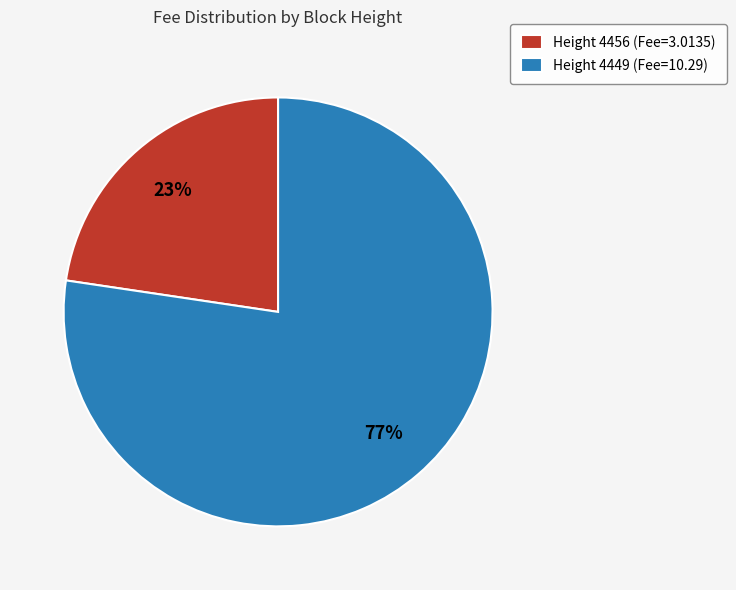

Which slice is the largest?

Height 4449 (Fee=10.29)